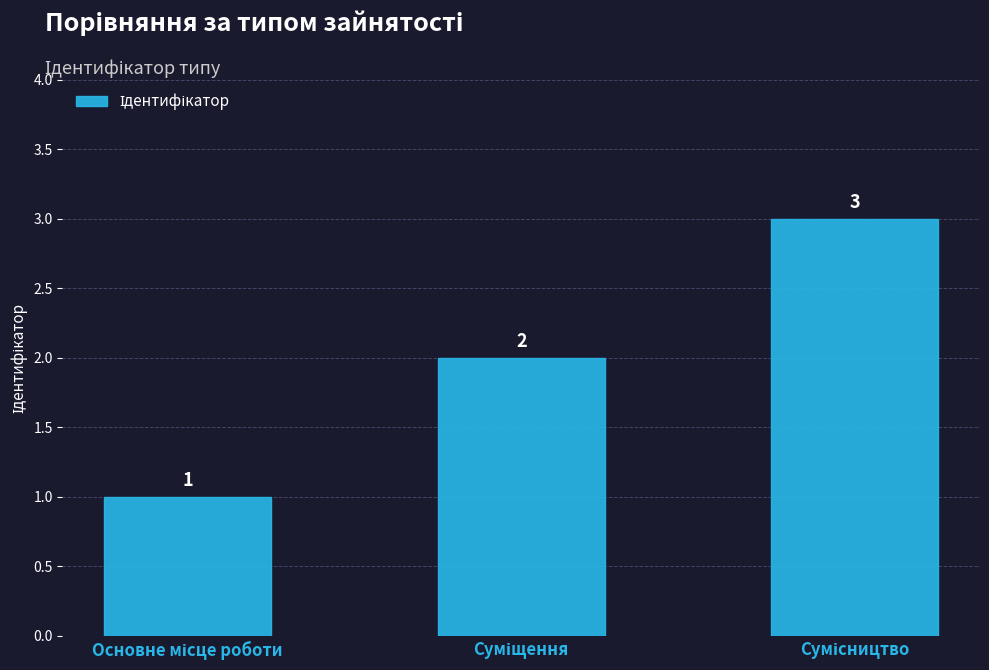

What is the maximum value shown in the chart?

3